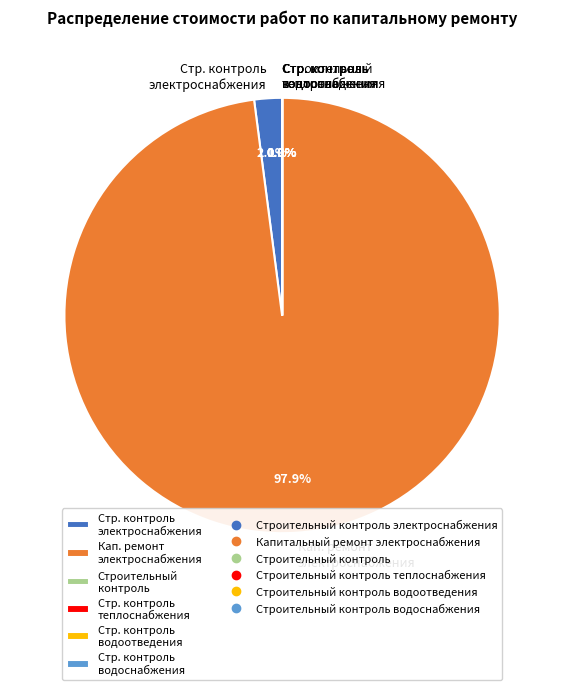

Which has a higher value, Кап. ремонт электроснабжения or Стр. контроль электроснабжения?

Кап. ремонт электроснабжения